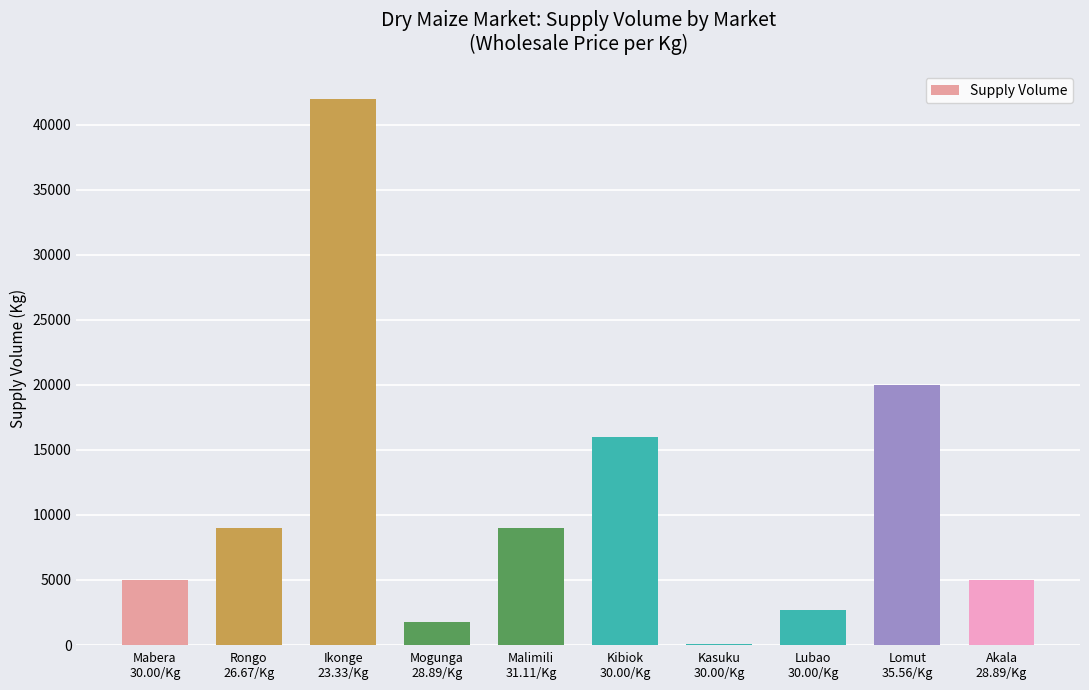

What is the sum of all values?

110560